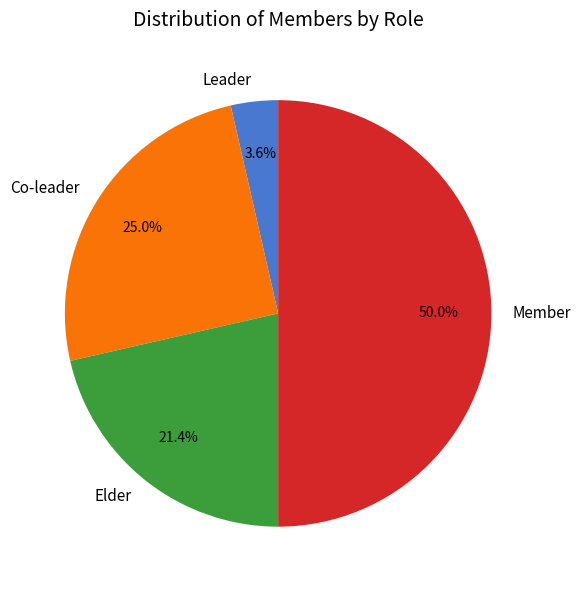

To the nearest percent, what is the average slice percentage?

25%